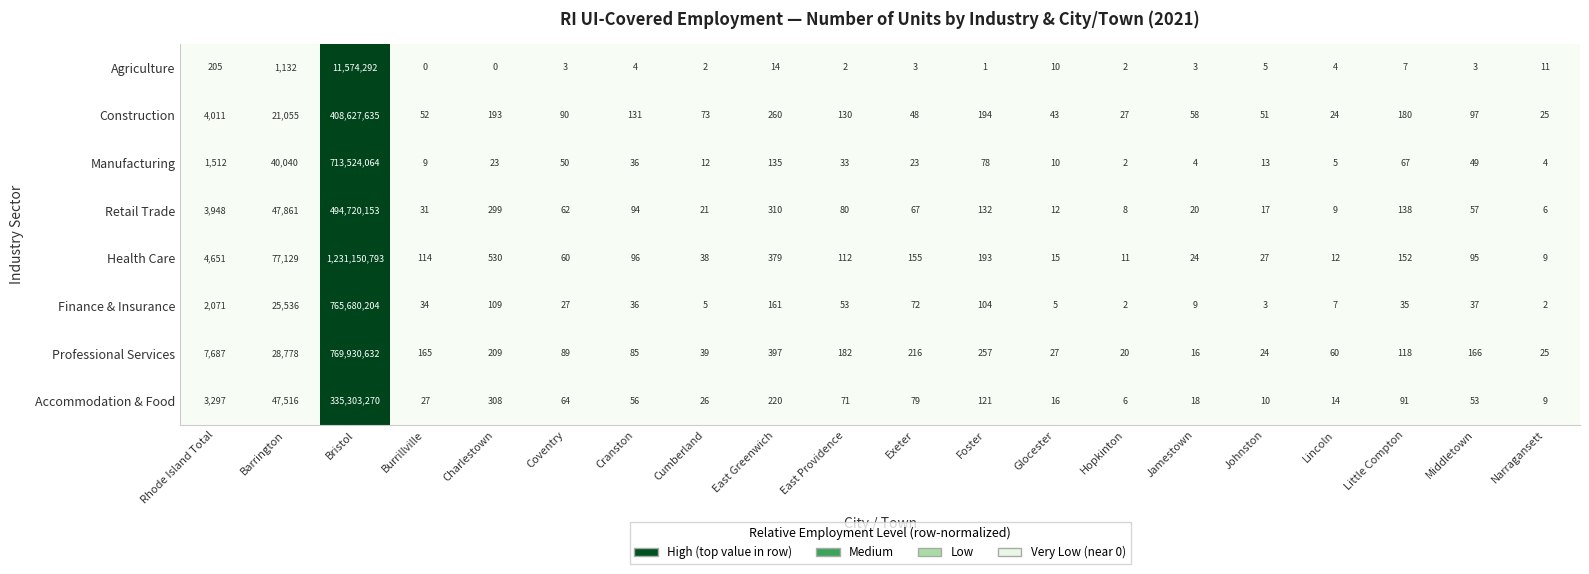

Between Charlestown and Hopkinton, which series saw the biggest shift?

Health Care